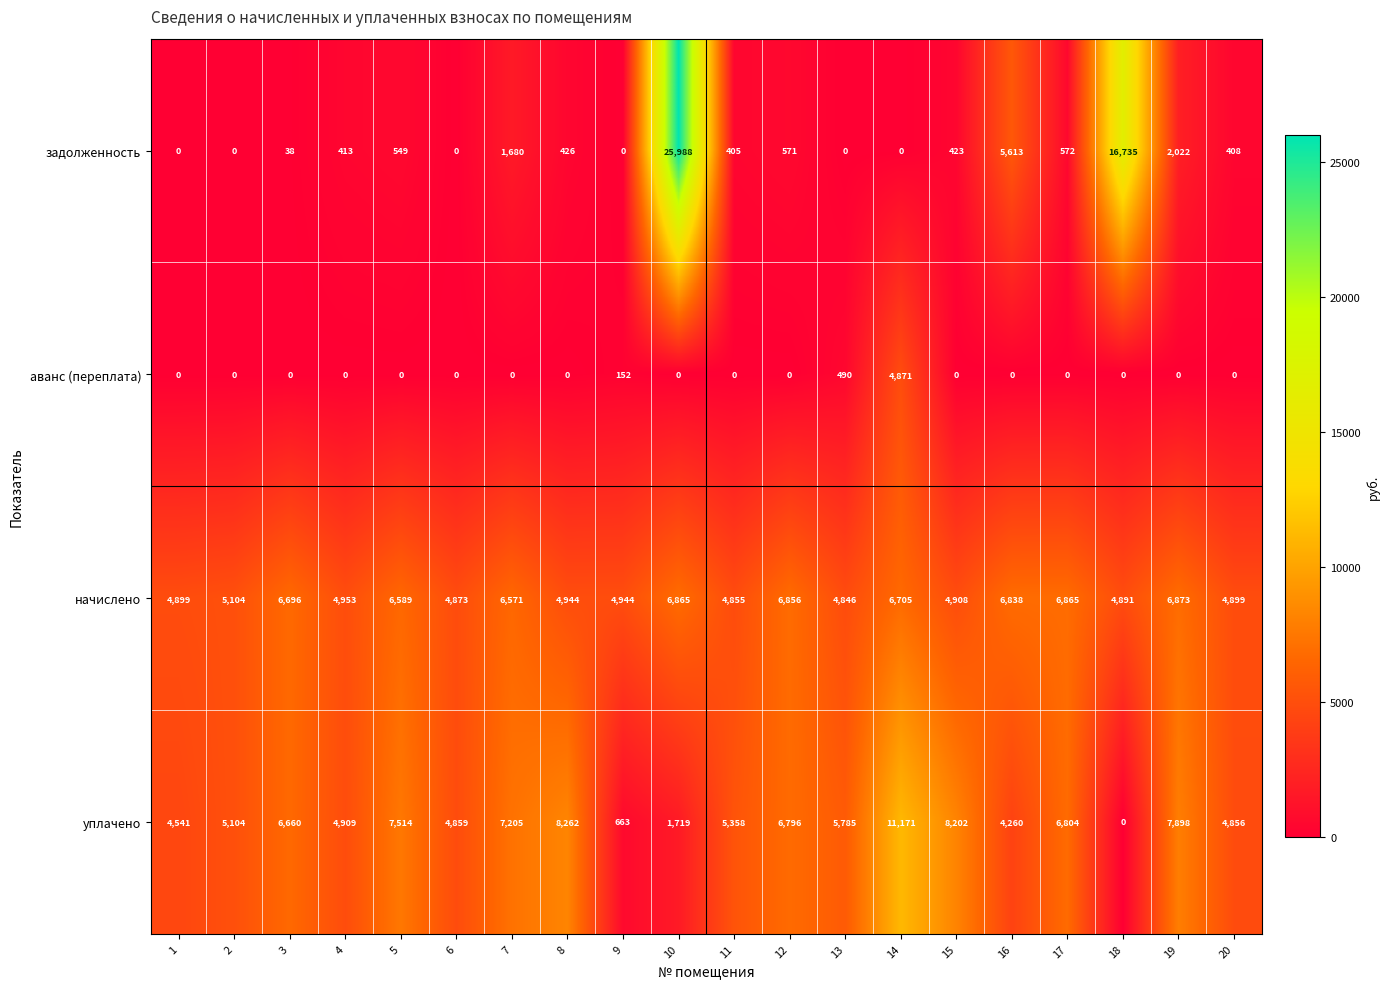

Where is начислено nearest to the value 5859?

7